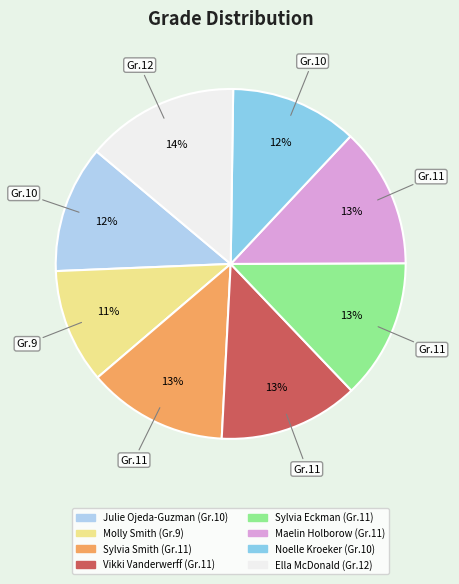

To the nearest percent, what is the combined percentage of Vikki Vanderwerff and Molly Smith?

24%